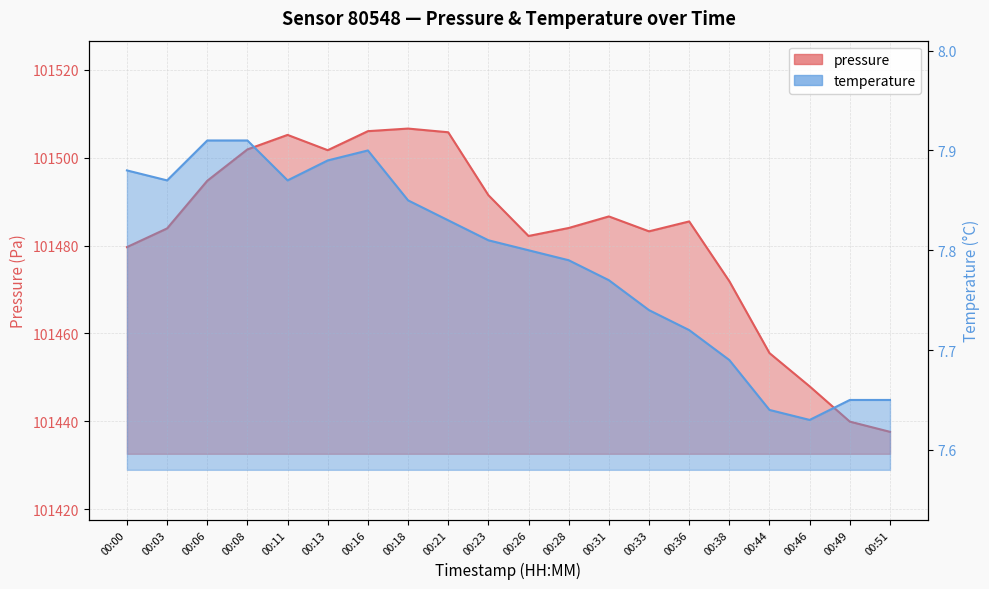

Between 00:46 and 00:03, which is larger?

00:03